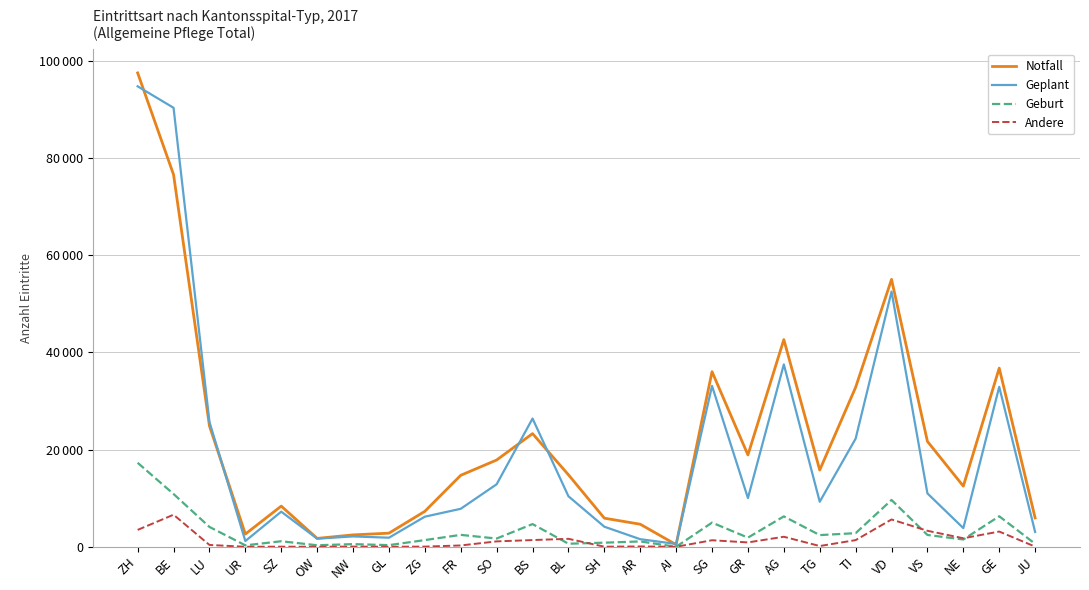

Reading left to right, what are all the values shown in this chart?

Notfall: ZH=97499	BE=76568	LU=24879	UR=2614	SZ=8366	OW=1722	NW=2446	GL=2798	ZG=7291	FR=14704	SO=17850	BS=23283	BL=14810	SH=5881	AR=4637	AI=436	SG=36023	GR=18891	AG=42624	TG=15786	TI=32808	VD=55014	VS=21677	NE=12473	GE=36755	JU=5946
Geplant: ZH=94736	BE=90322	LU=25691	UR=1176	SZ=7224	OW=1671	NW=2131	GL=1864	ZG=6190	FR=7814	SO=12858	BS=26385	BL=10392	SH=4129	AR=1557	AI=584	SG=33090	GR=10021	AG=37522	TG=9264	TI=22247	VD=52499	VS=10981	NE=3837	GE=32907	JU=3046
Geburt: ZH=17280	BE=10857	LU=4082	UR=293	SZ=1135	OW=309	NW=545	GL=337	ZG=1374	FR=2446	SO=1695	BS=4669	BL=628	SH=841	AR=1097	AI=0	SG=4968	GR=1878	AG=6250	TG=2400	TI=2800	VD=9627	VS=2431	NE=1498	GE=6279	JU=608
Andere: ZH=3471	BE=6593	LU=375	UR=0	SZ=18	OW=0	NW=36	GL=2	ZG=30	FR=272	SO=1106	BS=1380	BL=1634	SH=19	AR=64	AI=0	SG=1342	GR=893	AG=2061	TG=153	TI=1367	VD=5614	VS=3290	NE=1752	GE=3129	JU=28